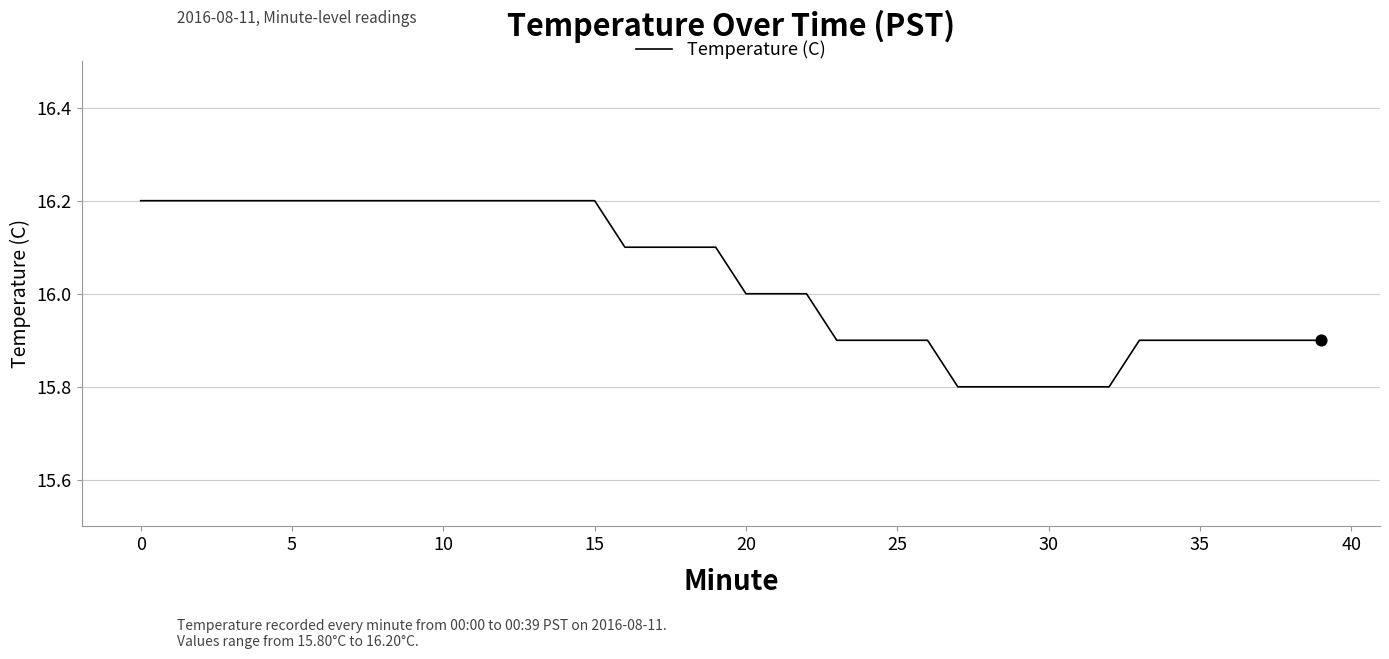

What is the maximum value shown in the chart?

16.2